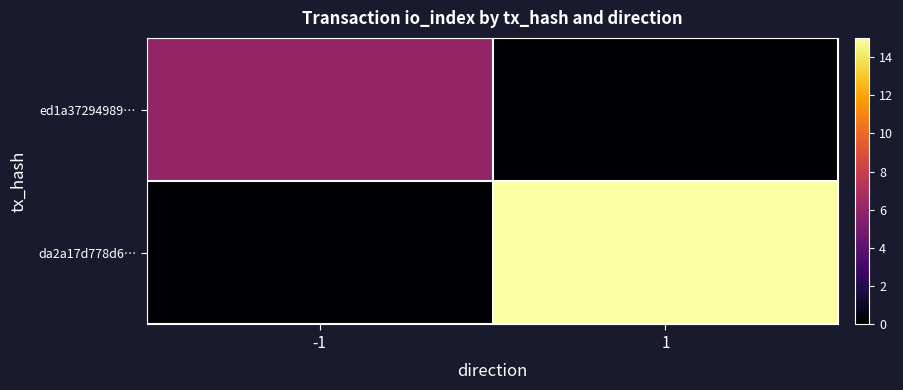

Count the number of data series in this chart.

2